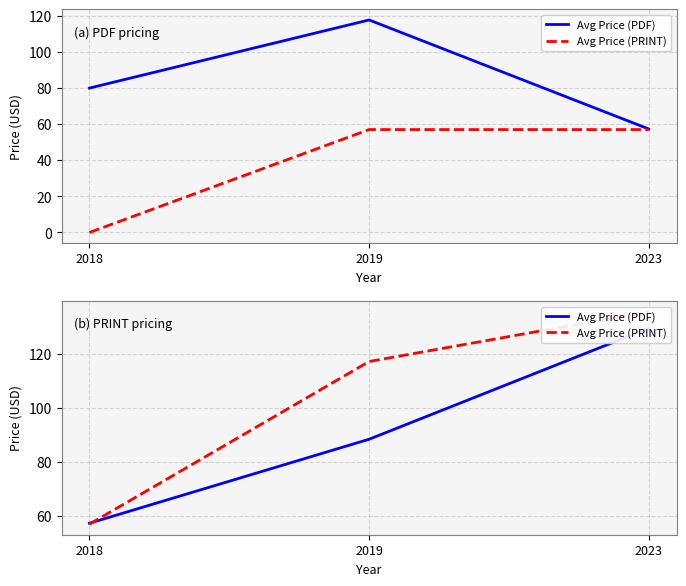

List the series in order of their peak value, highest first.

Avg Price (PRINT), Avg Price (PDF)